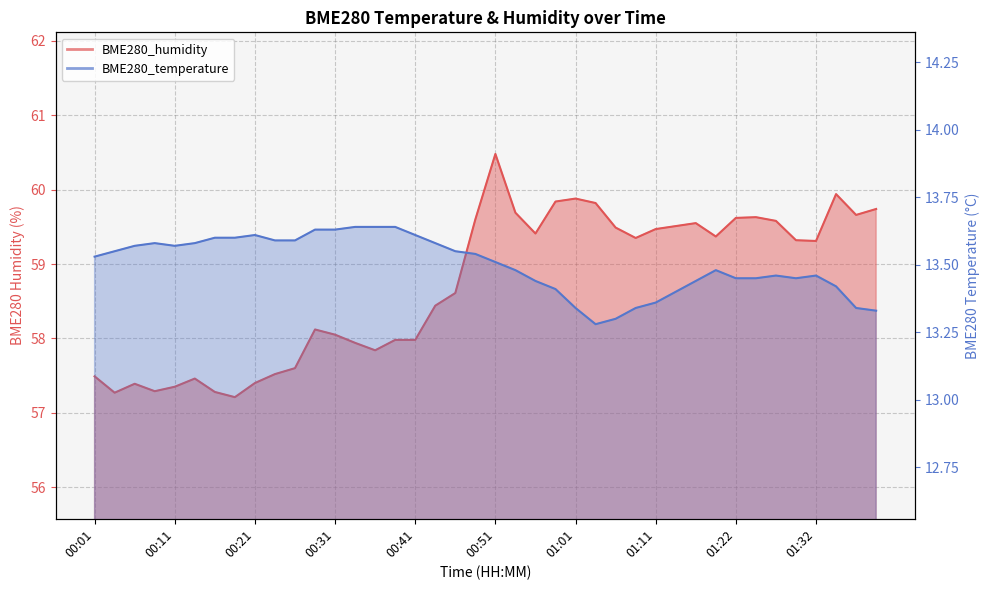

Which series has the widest spread of values?

BME280_humidity